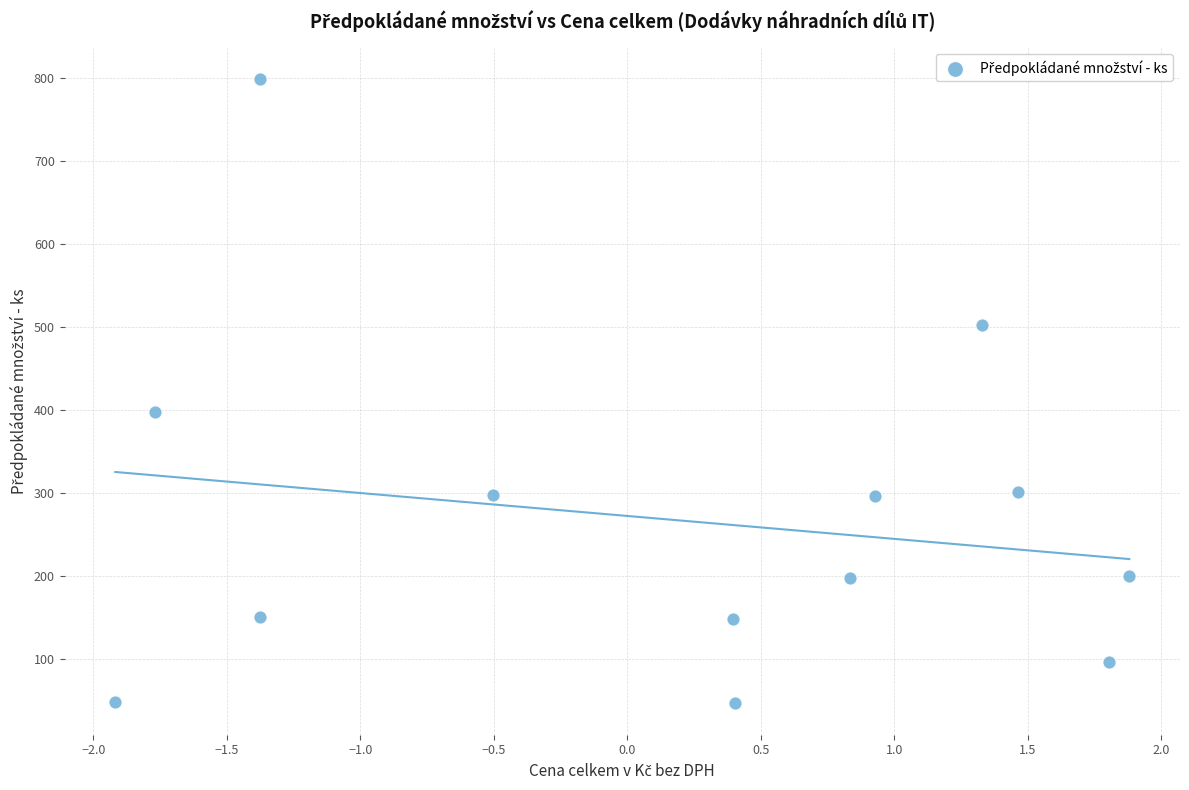

What Y value in the scatter plot is closest to 422?

397.9